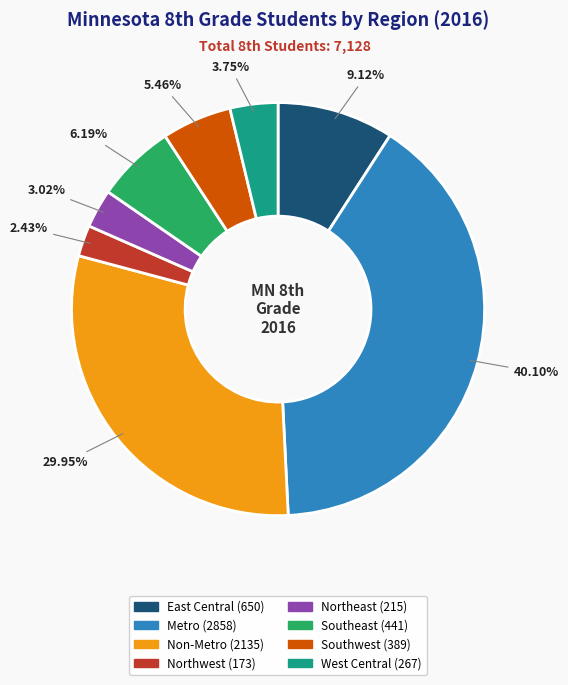

Between Northeast and Metro, which is larger?

Metro